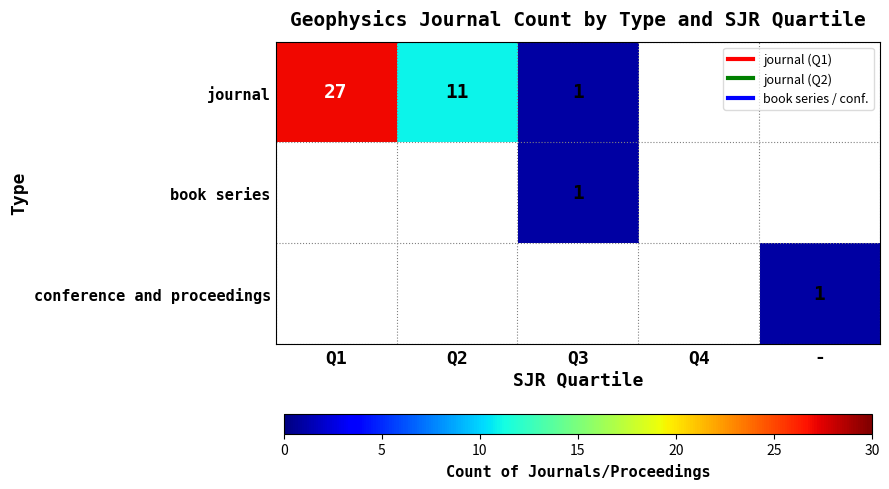

Rank the series by their average value, from highest to lowest.

journal, book series, conference and proceedings